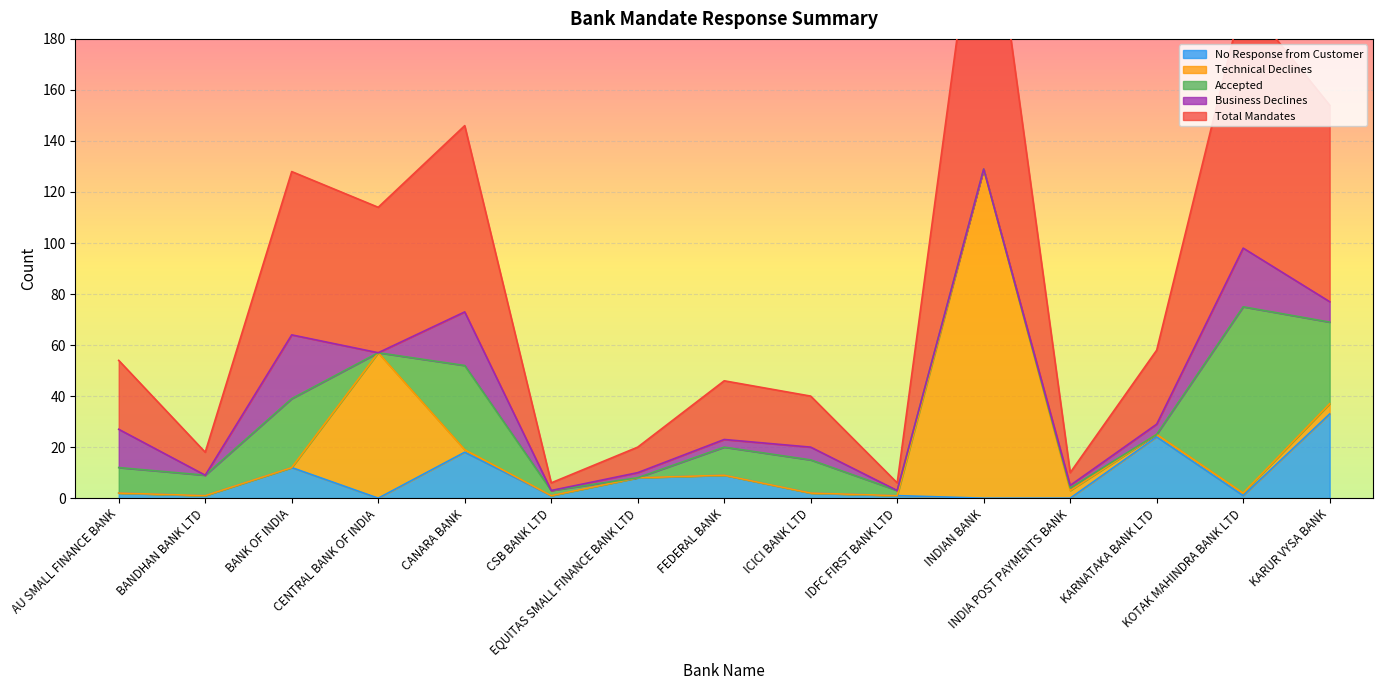

At how many categories does at least one series exceed 42?

6